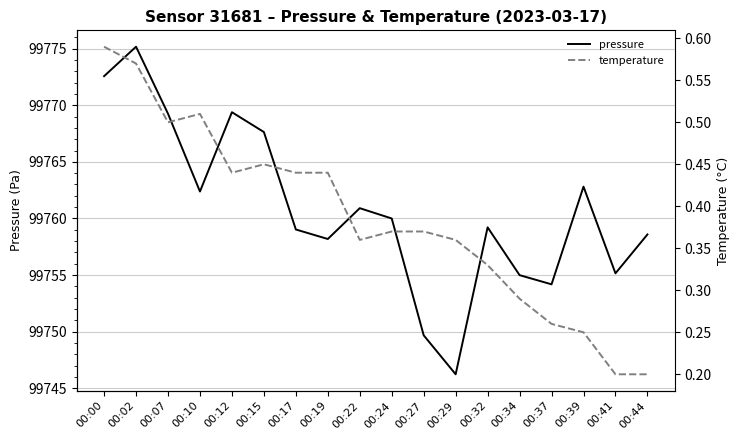

Reading right to left, transcribe all the data shown in this chart.

pressure: 99758.6	99755.2	99762.8	99754.2	99755.0	99759.2	99746.2	99749.7	99760.0	99760.9	99758.2	99759.0	99767.6	99769.4	99762.4	99769.2	99775.2	99772.6
temperature: 0.2	0.2	0.2	0.3	0.3	0.3	0.4	0.4	0.4	0.4	0.4	0.4	0.5	0.4	0.5	0.5	0.6	0.6